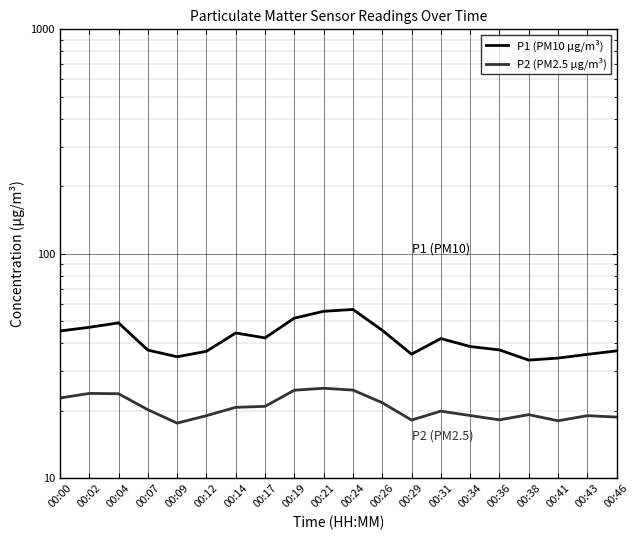

Which category has the lowest value across all series?

00:09